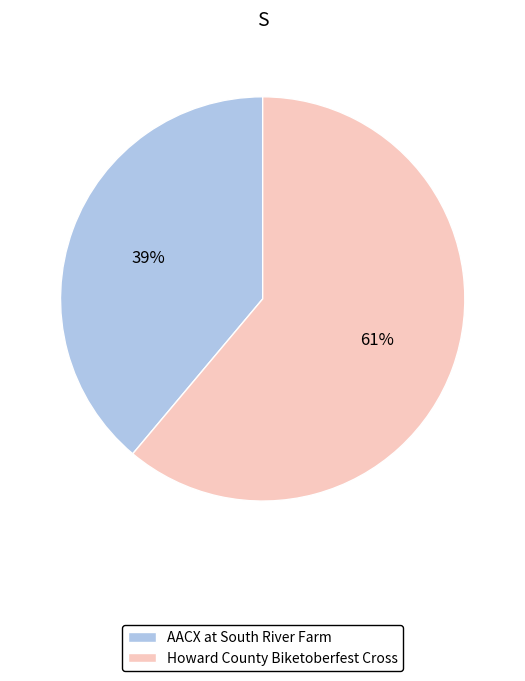

True or false: Howard County Biketoberfest Cross accounts for 61% of the total.

True